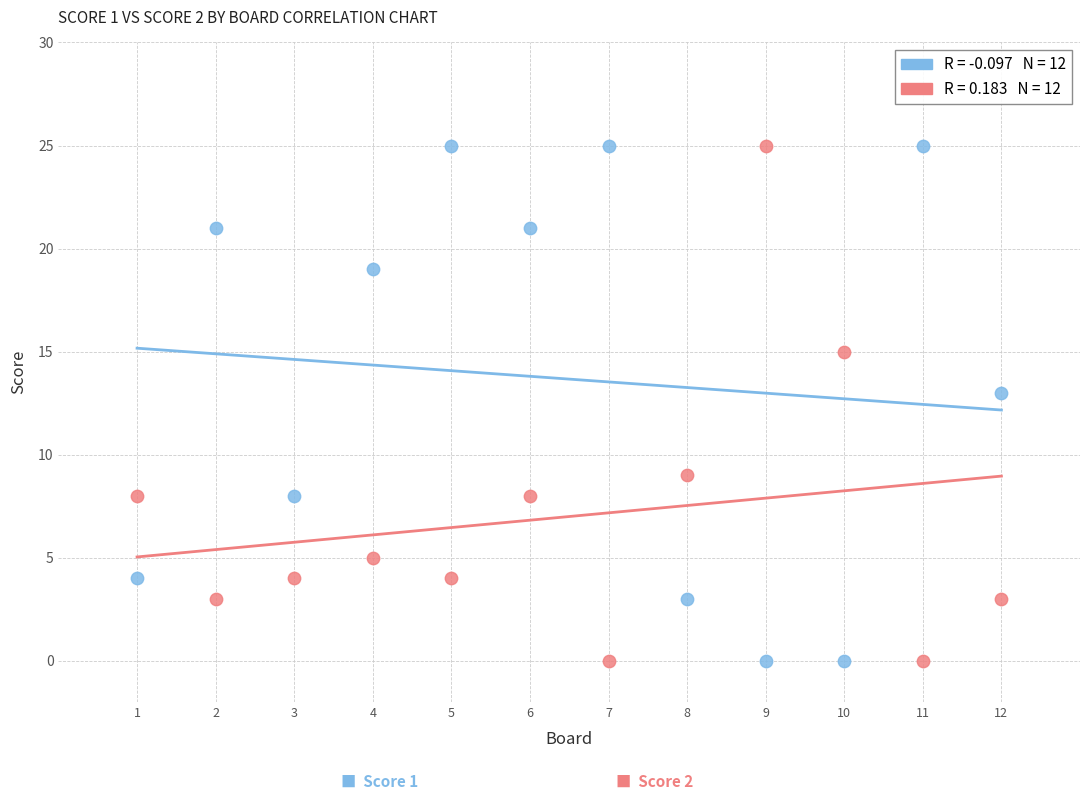

Across all series, what Y value is closest to 12?

13